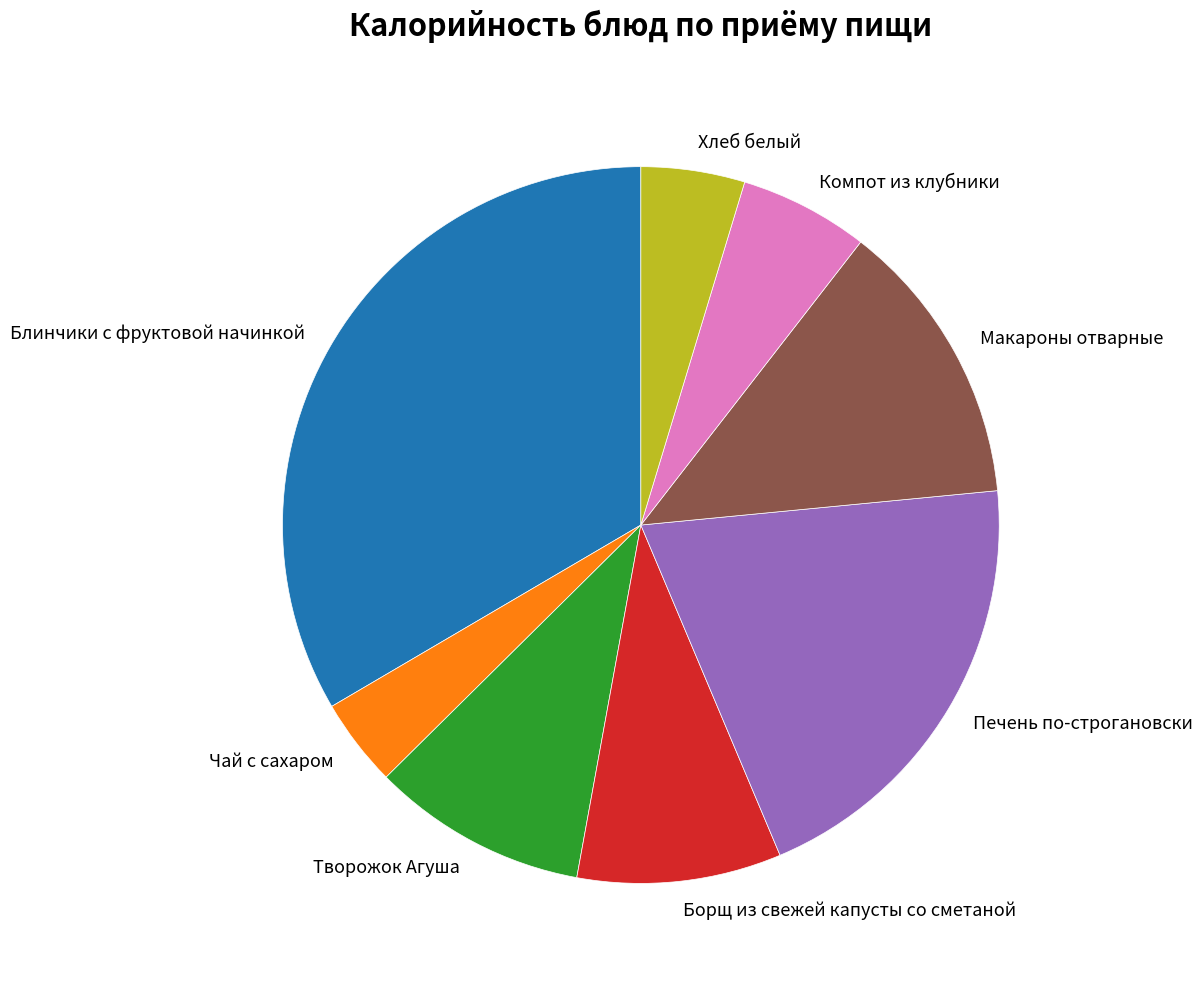

Approximately how many times larger is the value at Макароны отварные compared to Хлеб белый?

2.8